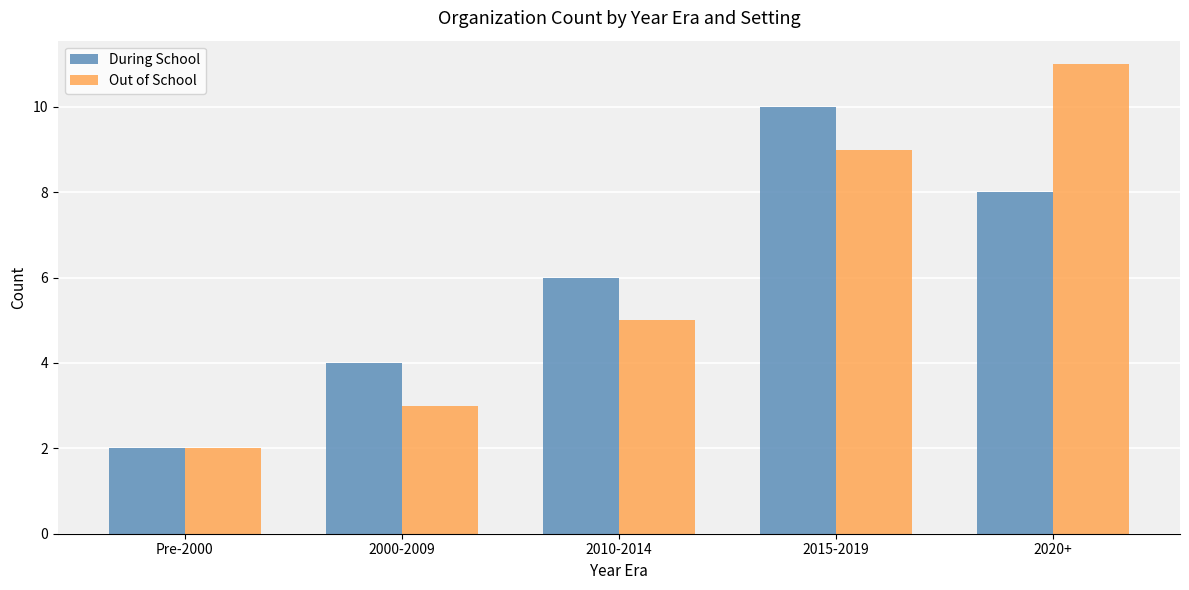

Is it true that During School equals 6 at 2010-2014?

True